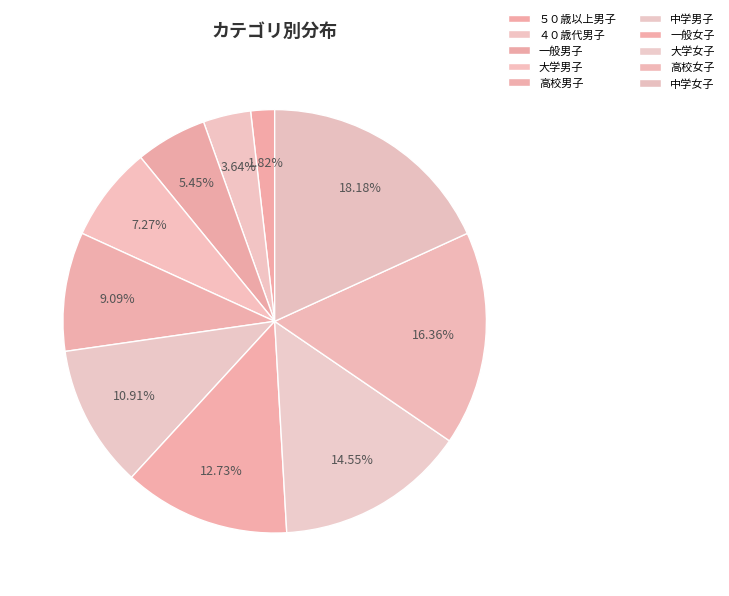

How many segments does this pie chart have?

10